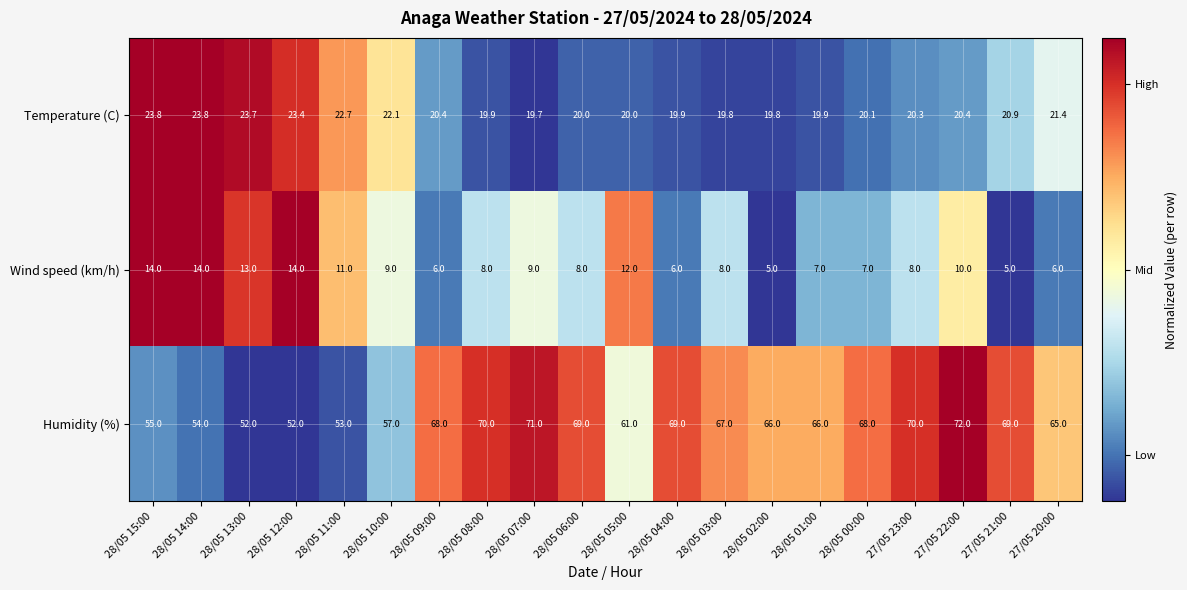

At 28/05 13:00, list the series in order from smallest to largest.

Wind speed (km/h), Temperature (C), Humidity (%)